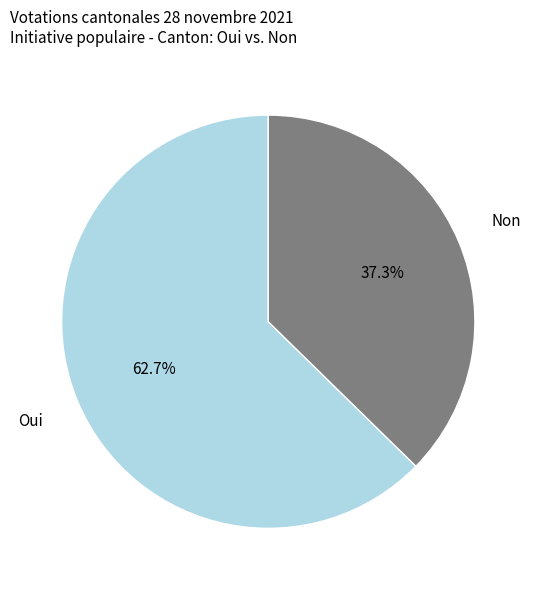

Combined, what portion of the pie is Non and Oui?

100.0%